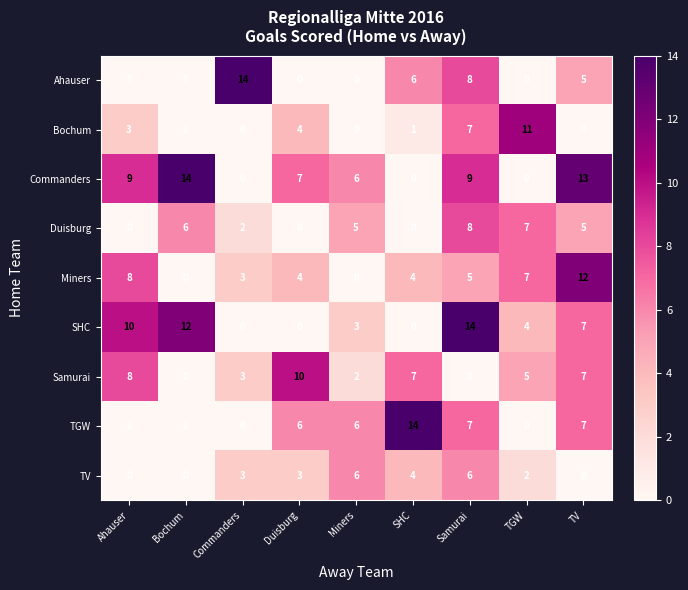

What is the maximum value shown in the chart?

14